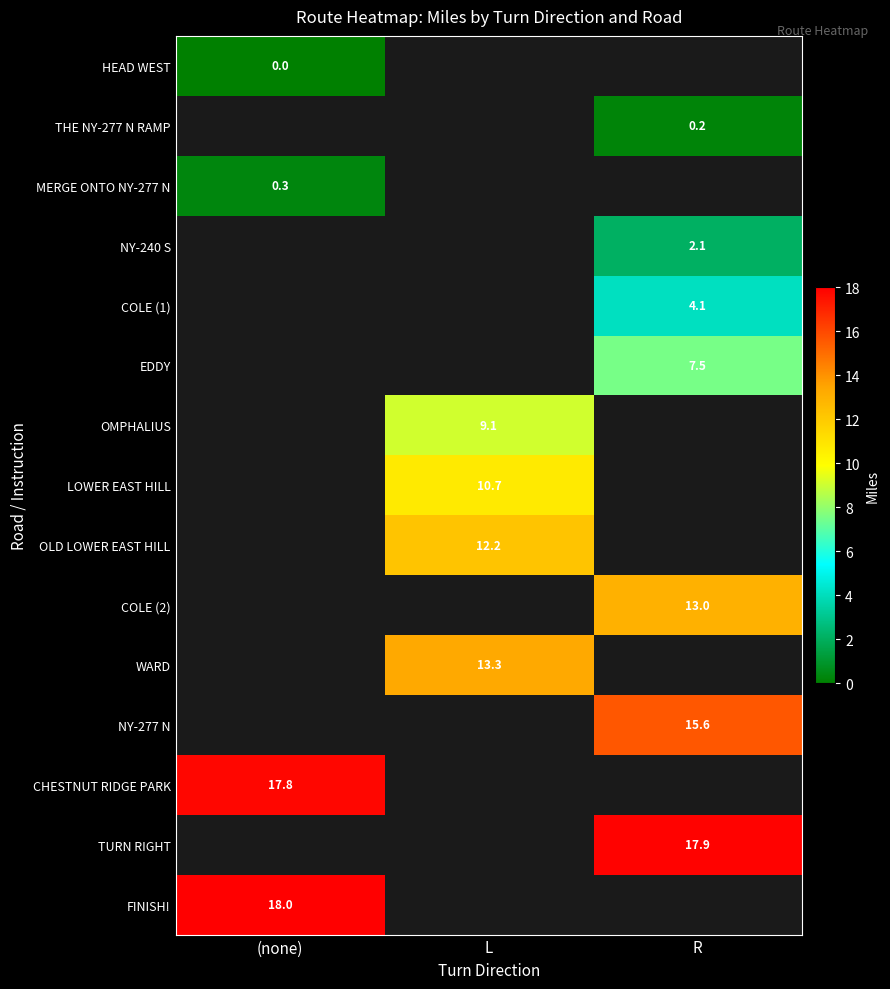

The value of COLE (2) at R is 13.0. True or false?

True